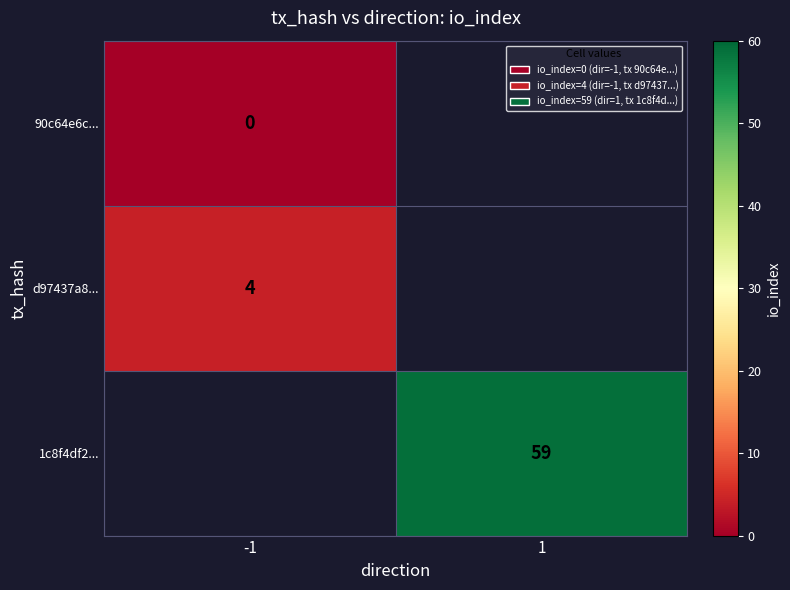

The value of d97437a8... at -1 is 4. True or false?

True